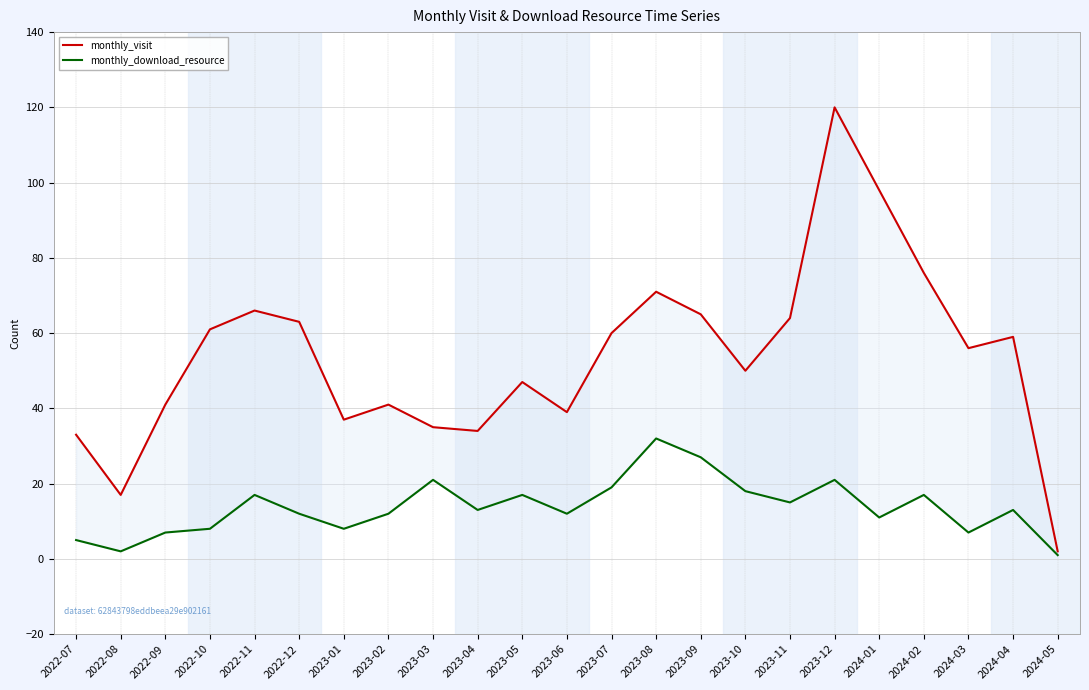

What are all the series names shown in the legend?

monthly_visit, monthly_download_resource